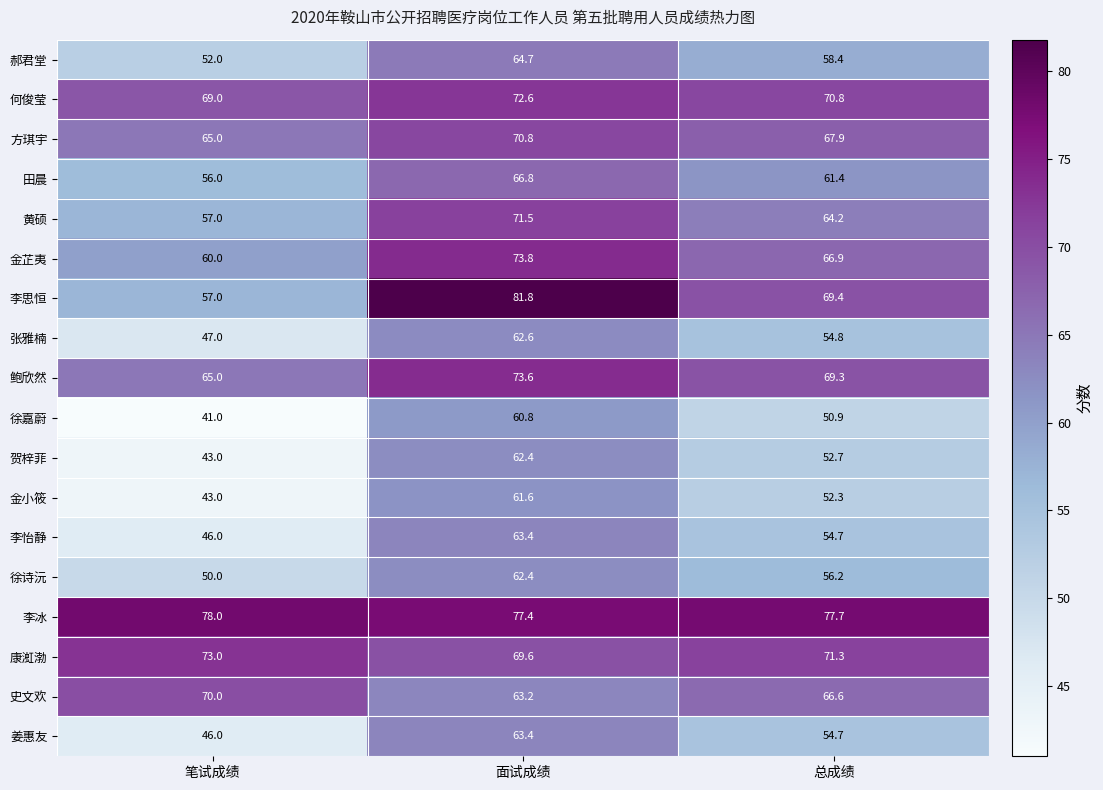

True or false: 姜惠友 has a value of 63.4 at 面试成绩.

True